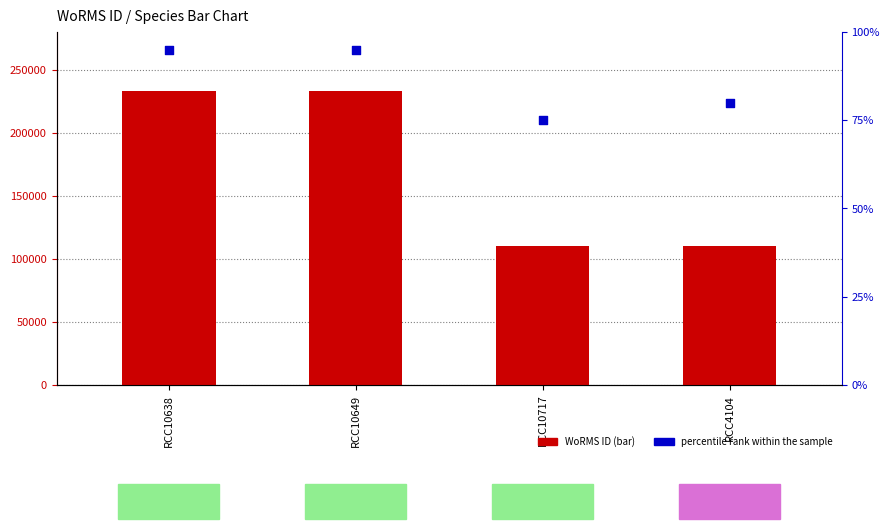

At how many categories does at least one series exceed 80659?

4